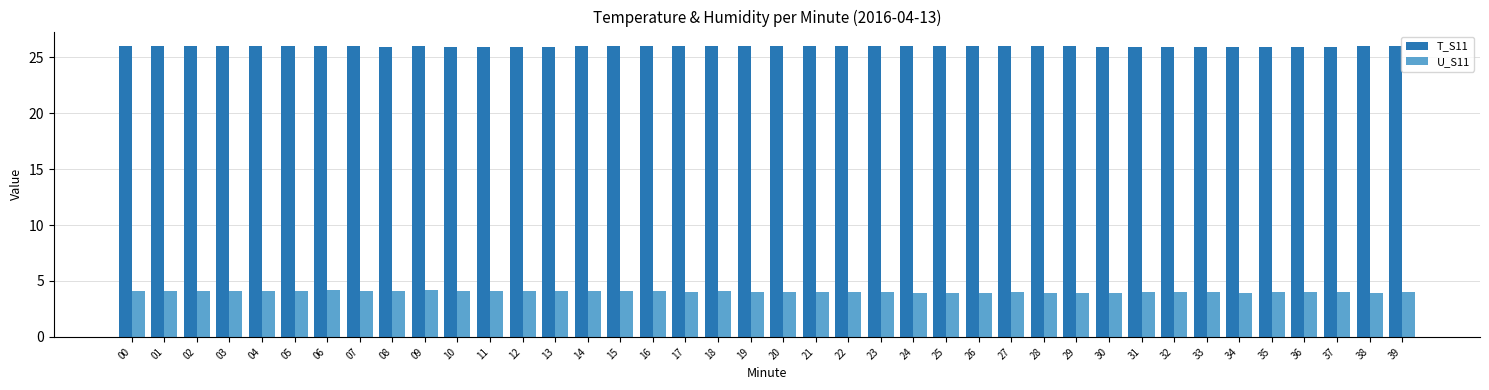

What is the average value of the T_S11 series?

26.0